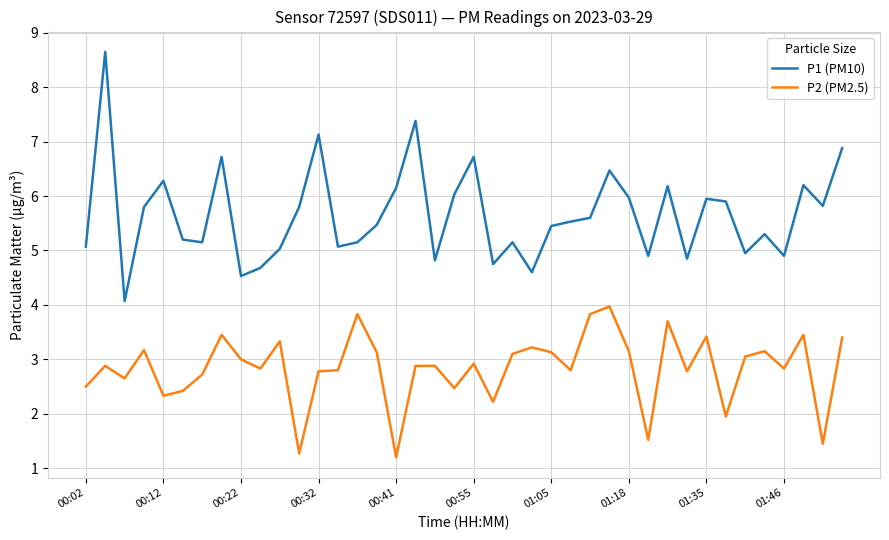

Which series has the largest range (max minus min)?

P1 (PM10)